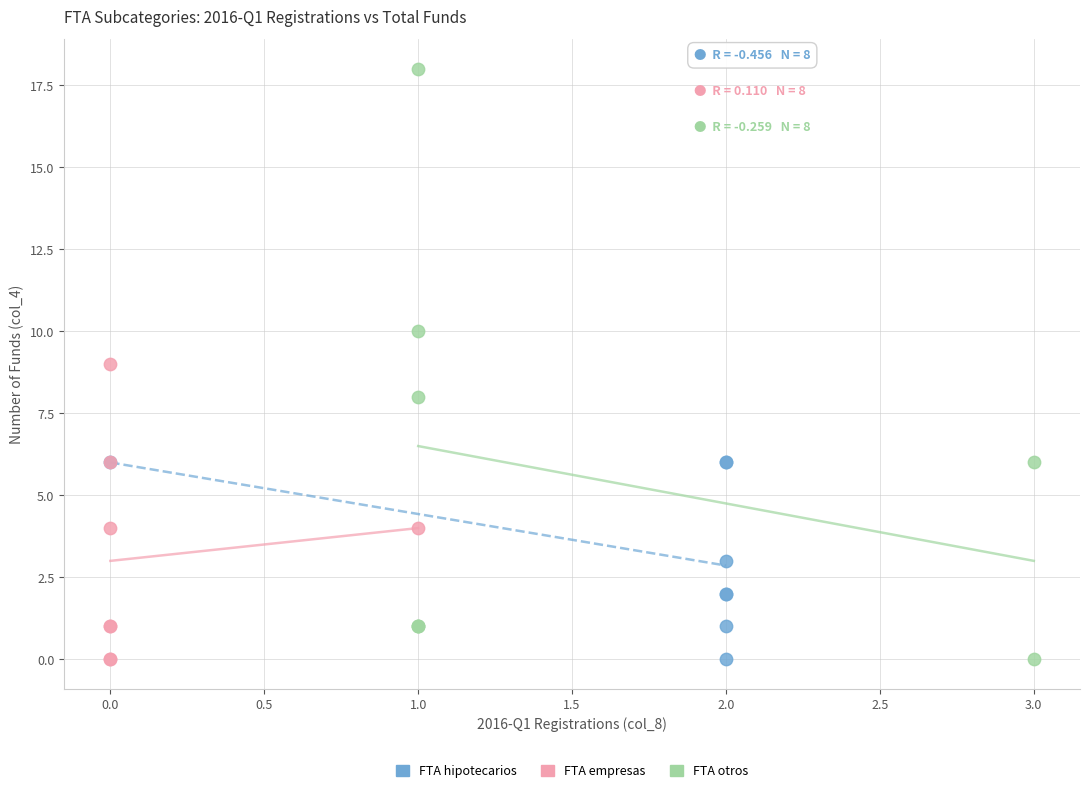

Which series reaches the maximum Y coordinate?

FTA otros